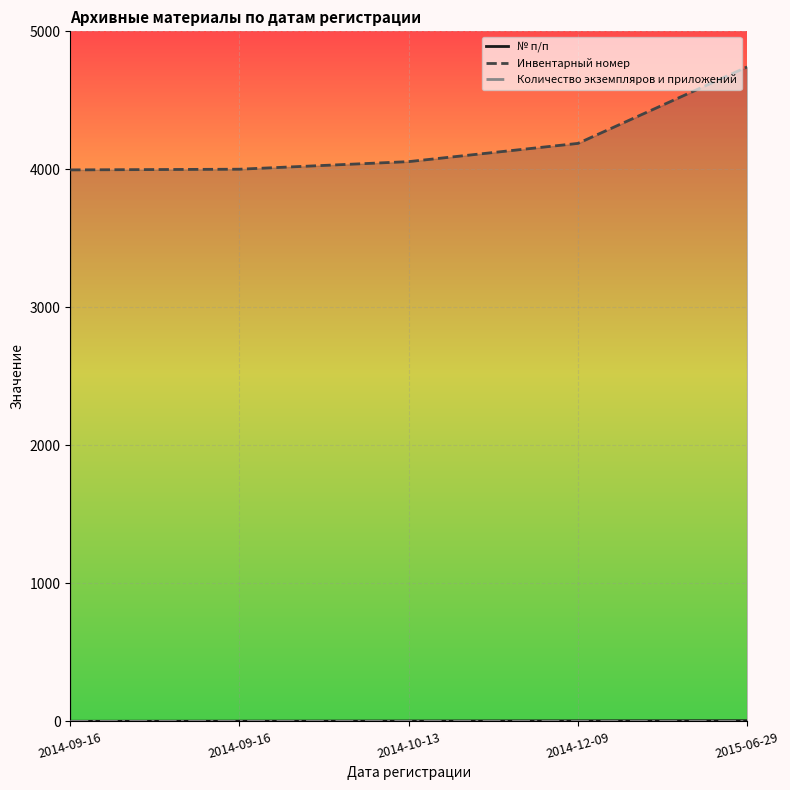

True or false: Количество экземпляров и приложений and Инвентарный номер intersect in this chart.

False